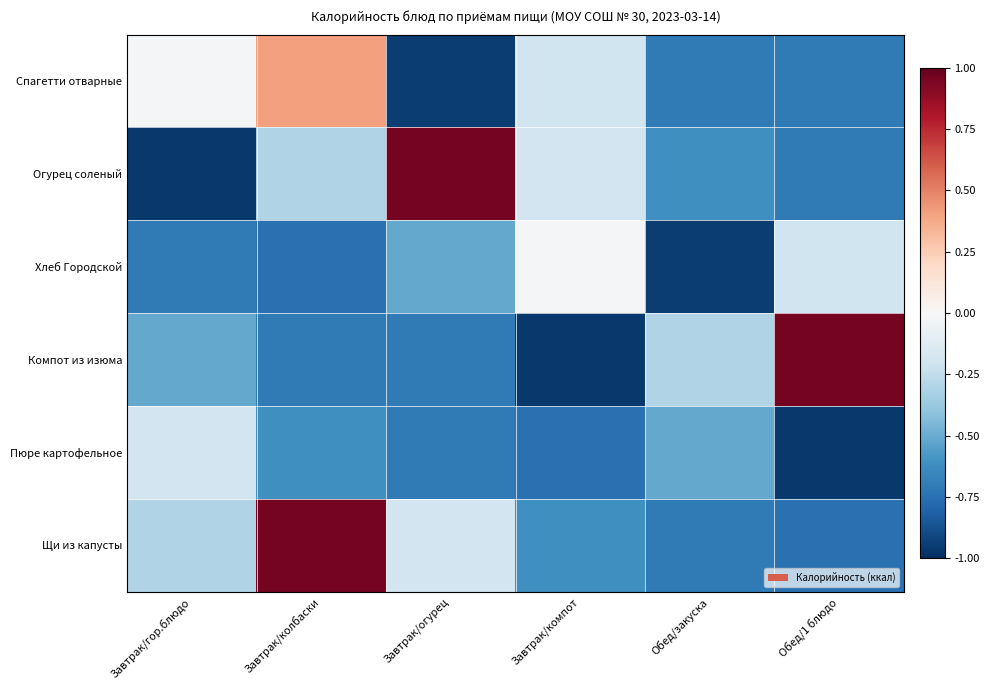

What is the total value across all series at Завтрак/компот?

-2.7